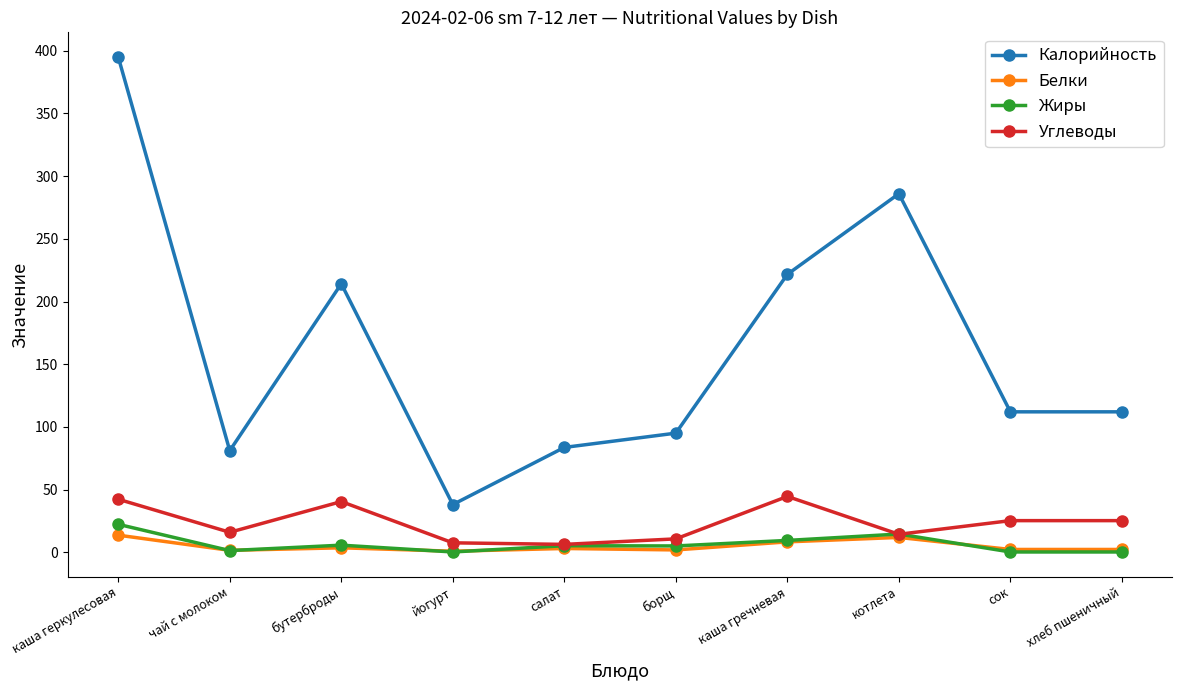

Which series changed the most between йогурт and котлета?

Калорийность